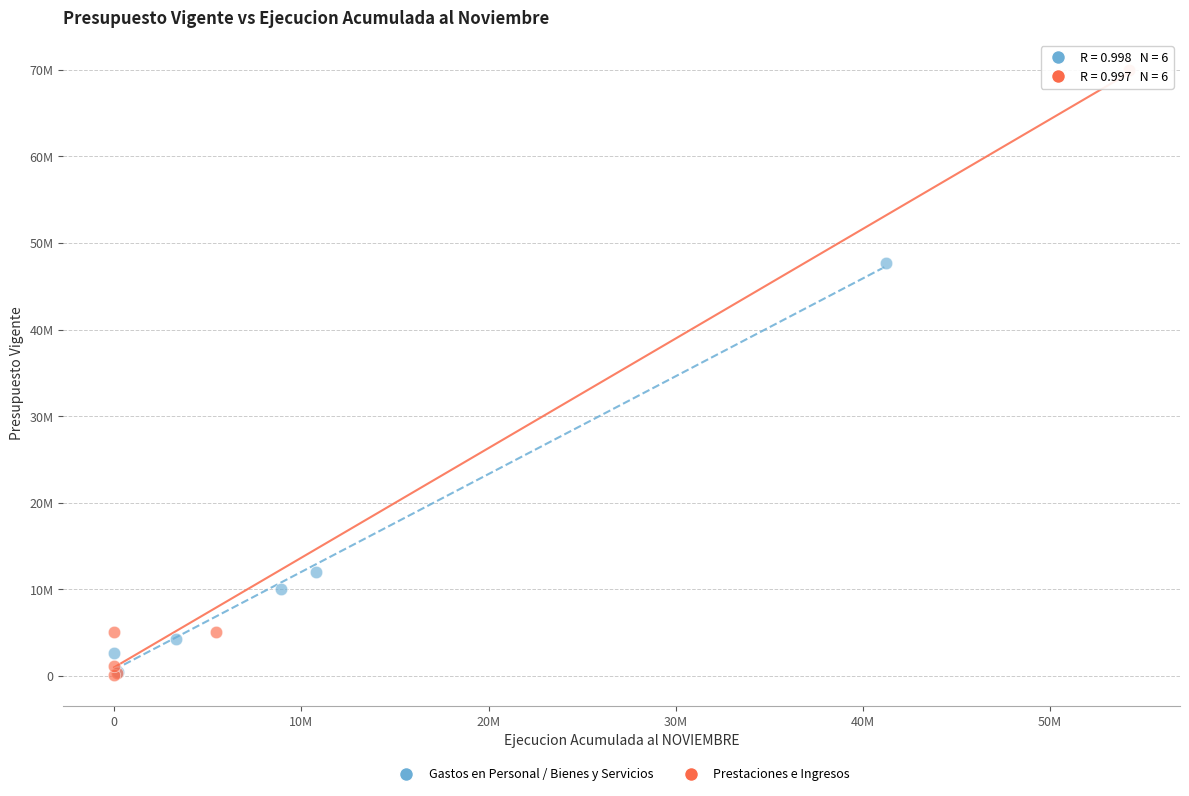

What are all the series names shown in the legend?

Gastos en Personal / Bienes y Servicios, Prestaciones e Ingresos